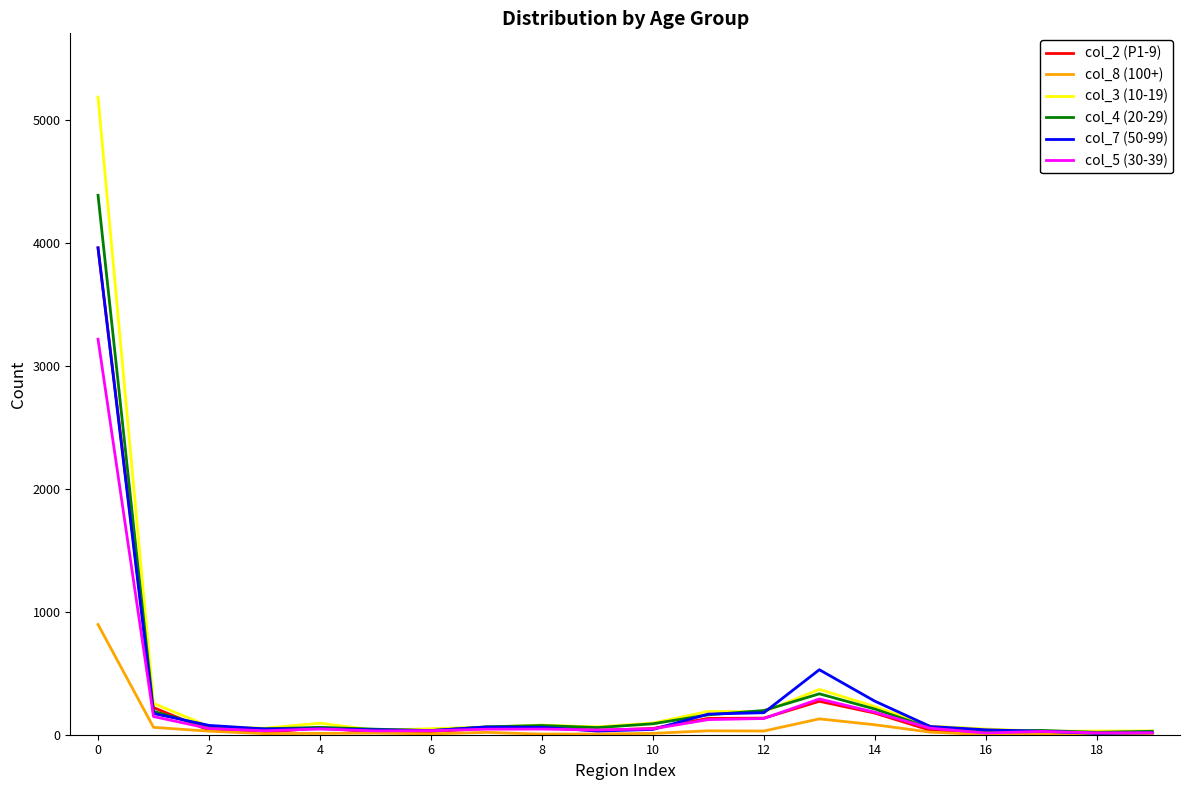

Which series has the widest spread of values?

col_3 (10-19)